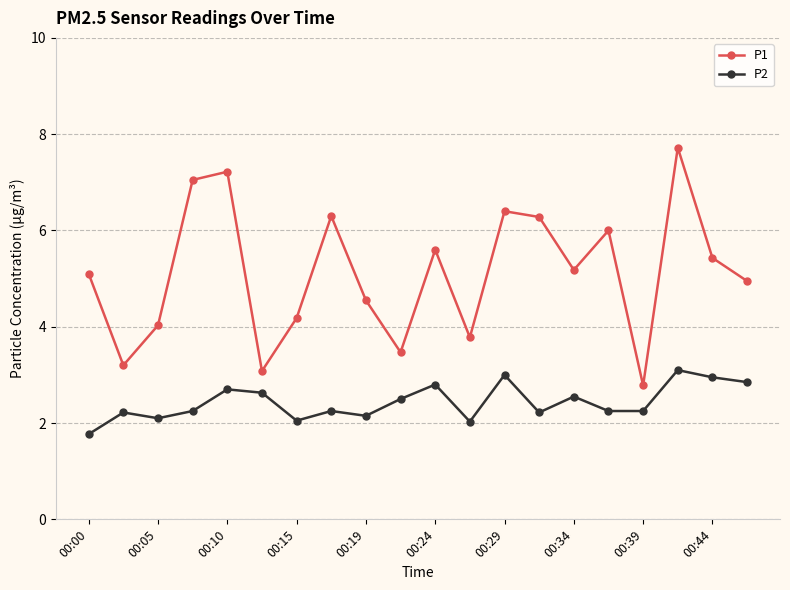

In P1, how many points are lower than both neighbors (excluding endpoints)?

6